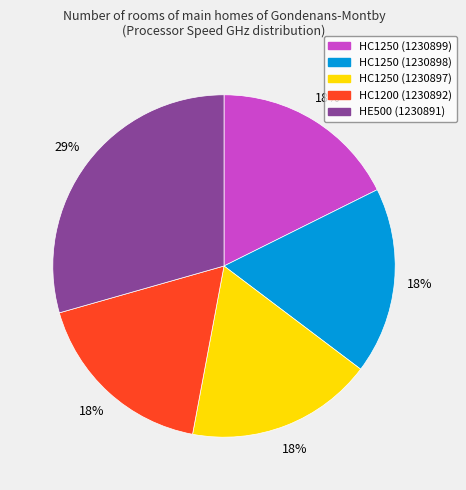

Combined, do HC1250 (1230897) and HC1250 (1230899) account for over 50%?

No